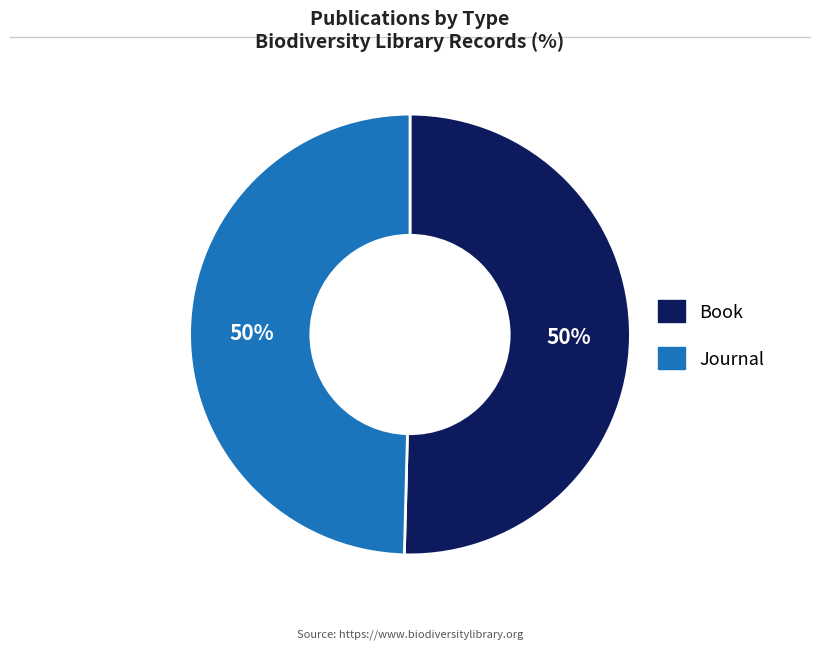

Combined, do Book and Journal account for over 50%?

Yes